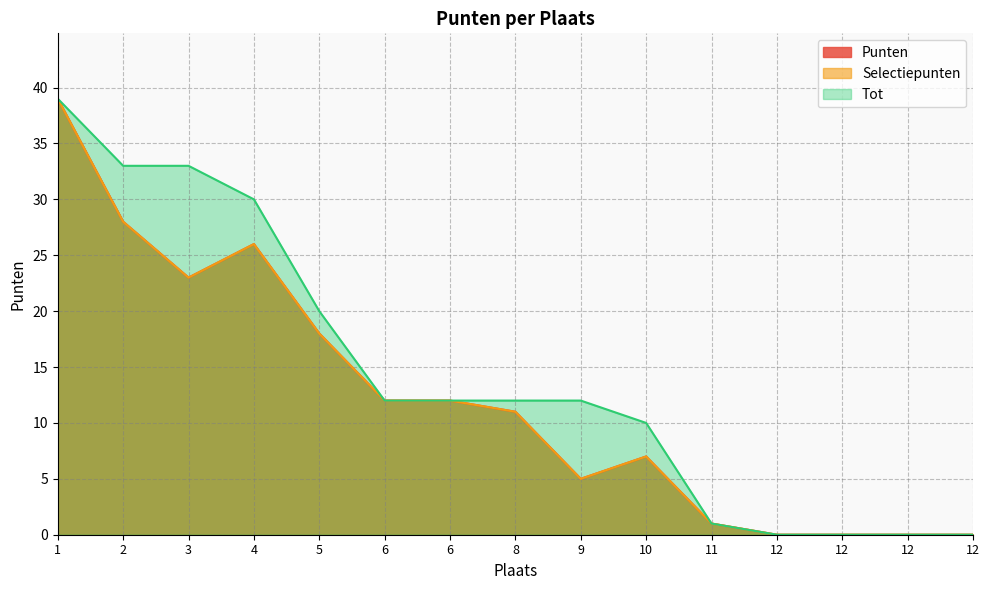

True or false: Punten and Selectiepunten intersect in this chart.

False